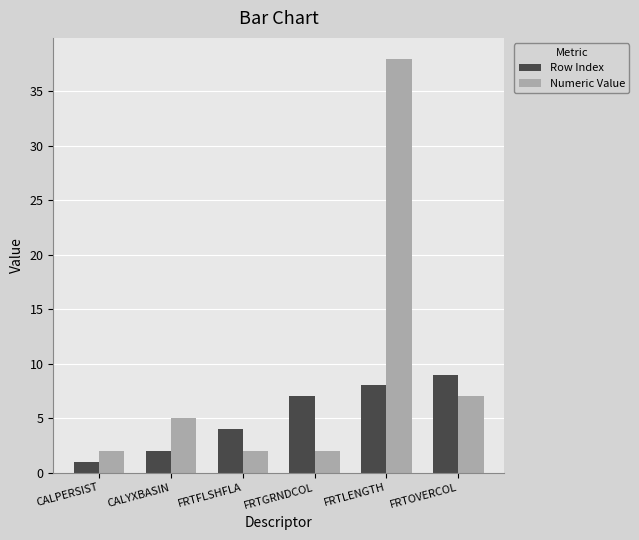

Is it true that Row Index equals 5 at FRTLENGTH?

False